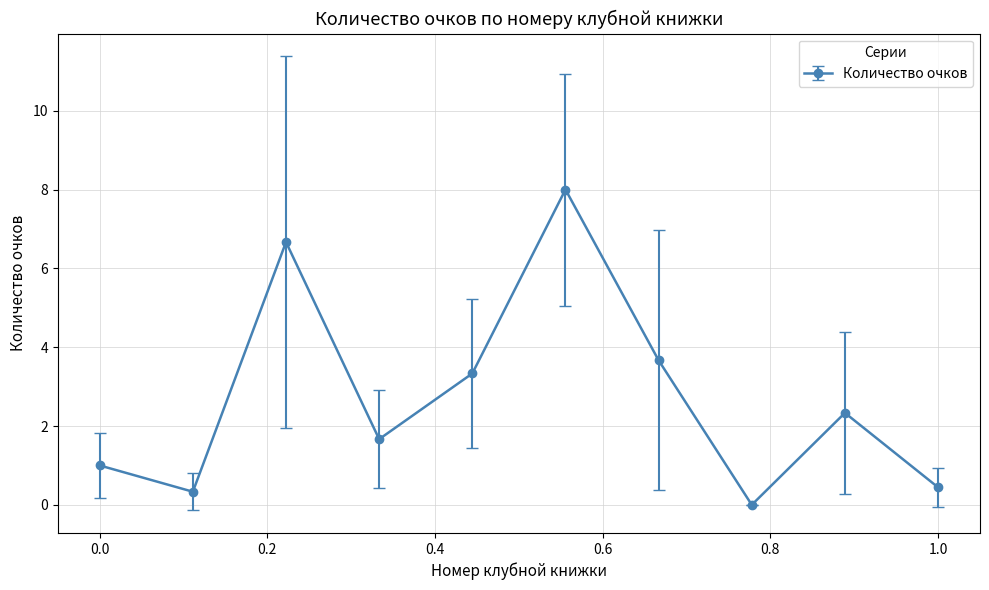

What is the maximum value shown in the chart?

8.0